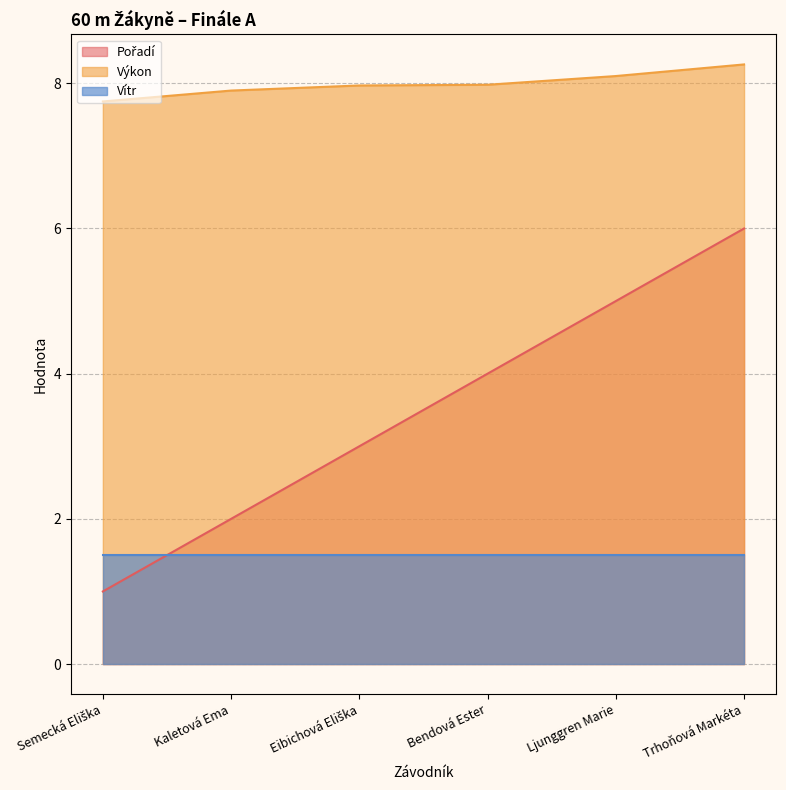

What is the total value across all series at Ljunggren Marie?

14.6